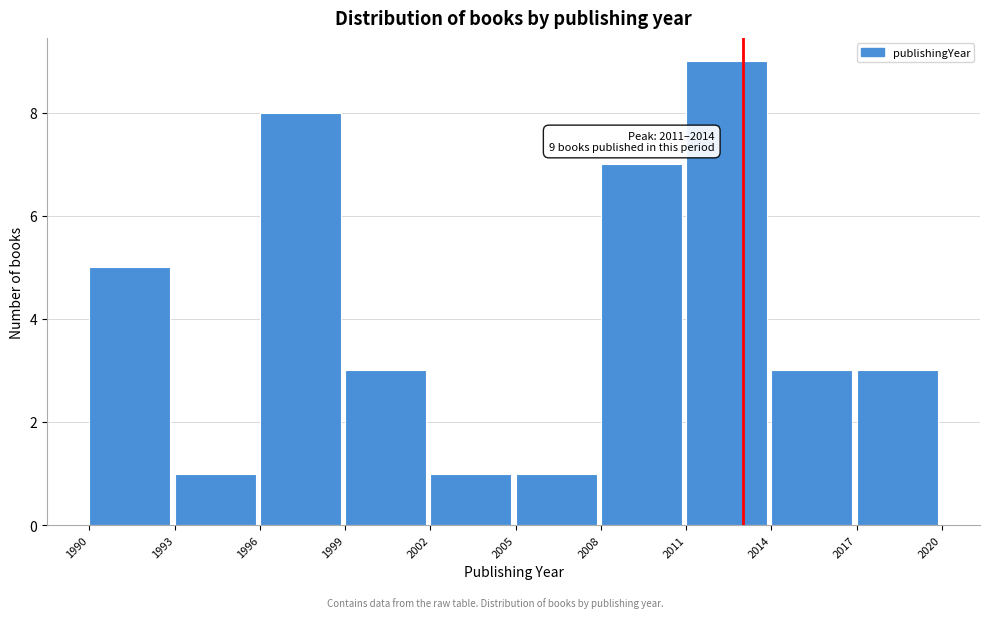

Which range on the x-axis has the tallest bar?

2011 to 2014